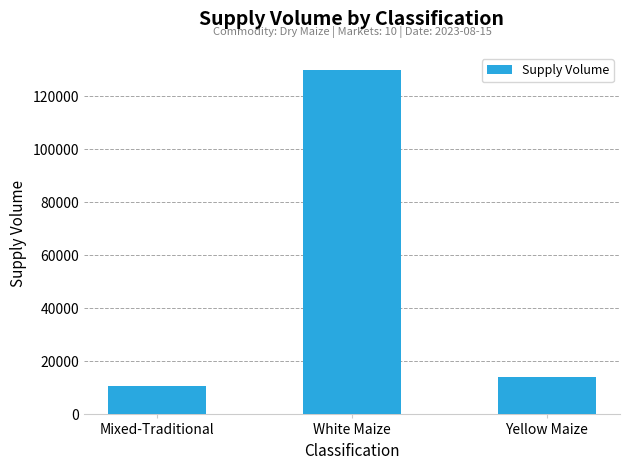

What is the label of the 1st bar from the right?

Yellow Maize